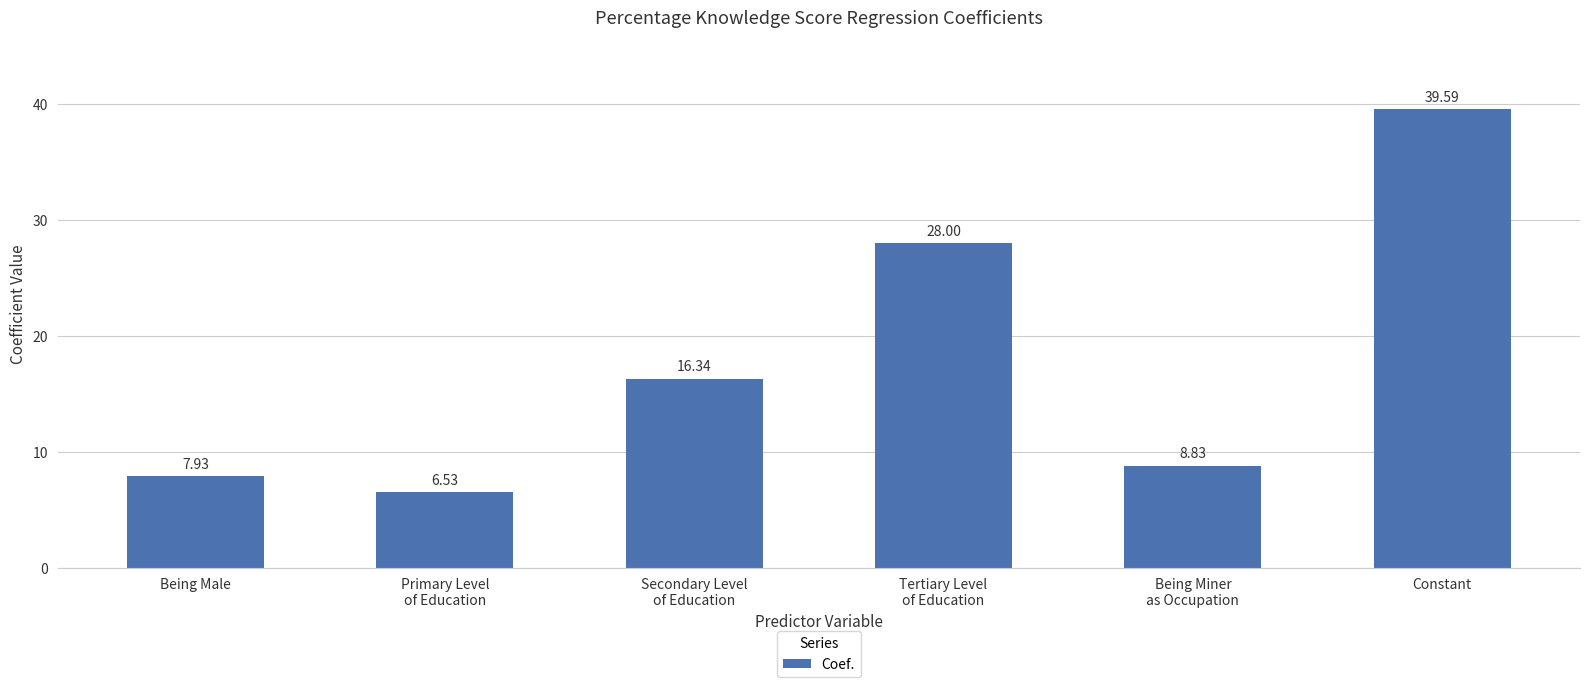

Reading left to right, extract all data points from this chart.

Being Male=7.9	Primary Level
of Education=6.5	Secondary Level
of Education=16.3	Tertiary Level
of Education=28.0	Being Miner
as Occupation=8.8	Constant=39.6